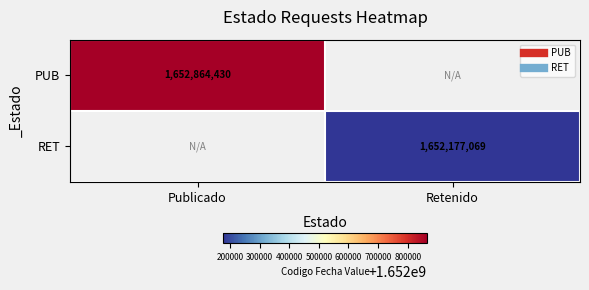

The RET series shows 1652177069.3 at Retenido. True or false?

True